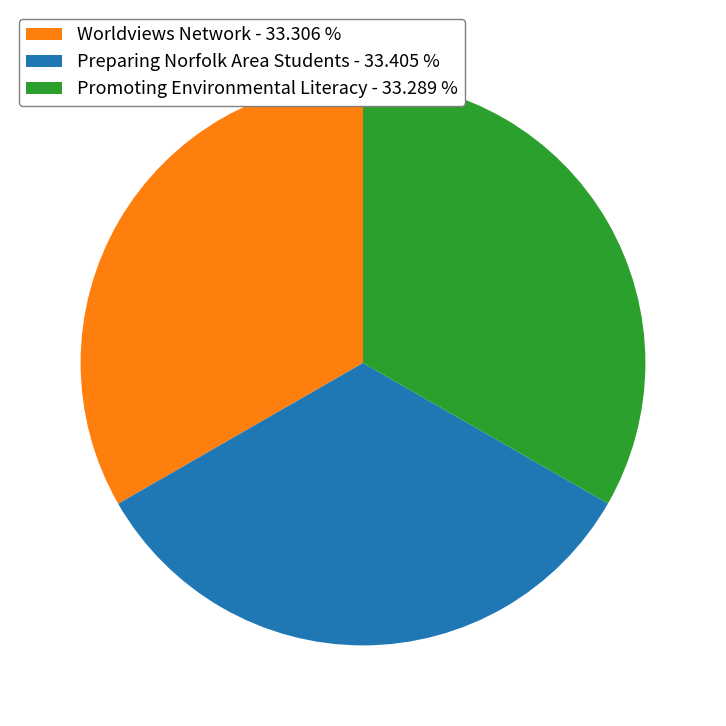

What is the ratio of the value at Preparing Norfolk Area Students - 33.405 % to the value at Promoting Environmental Literacy - 33.289 %?

1.0